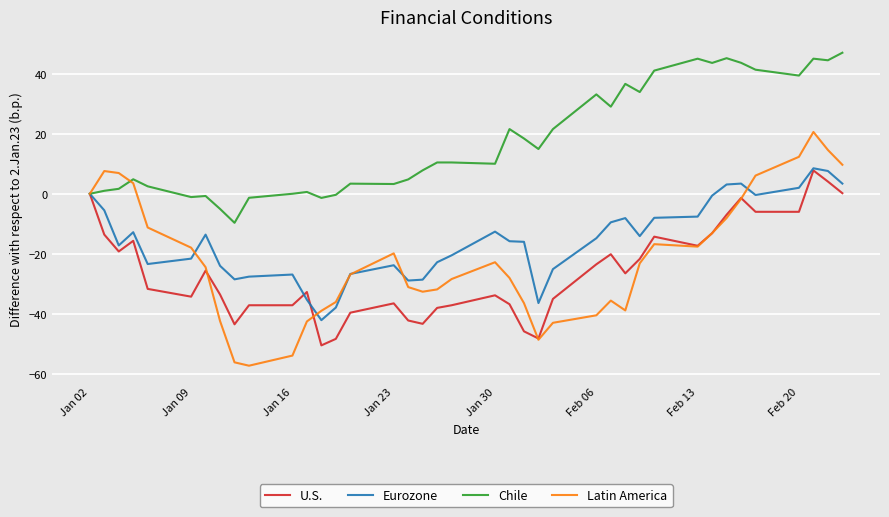

What is the maximum value shown in the chart?

47.0